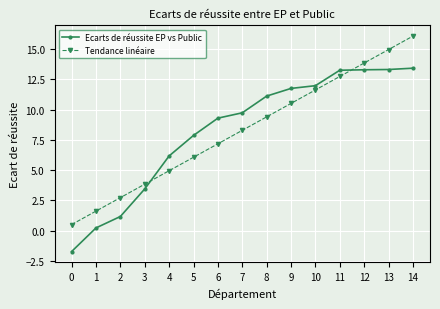

Rank the series at 7 from highest to lowest value.

Ecarts de réussite EP vs Public, Tendance linéaire